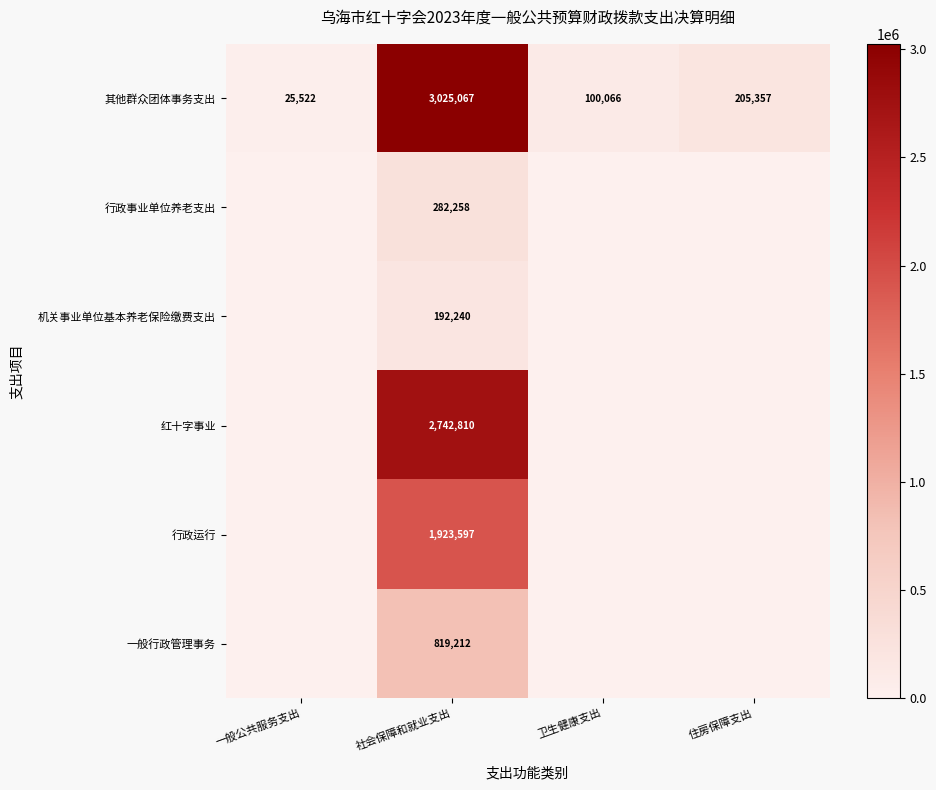

Rank the series at 社会保障和就业支出 from highest to lowest value.

其他群众团体事务支出, 红十字事业, 行政运行, 一般行政管理事务, 行政事业单位养老支出, 机关事业单位基本养老保险缴费支出